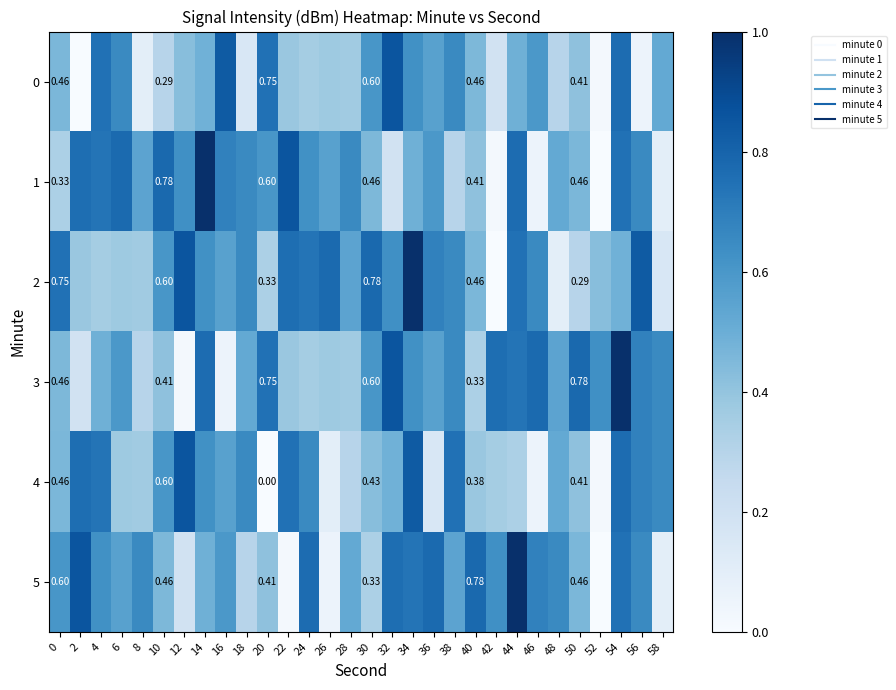

Which series has the largest range (max minus min)?

1